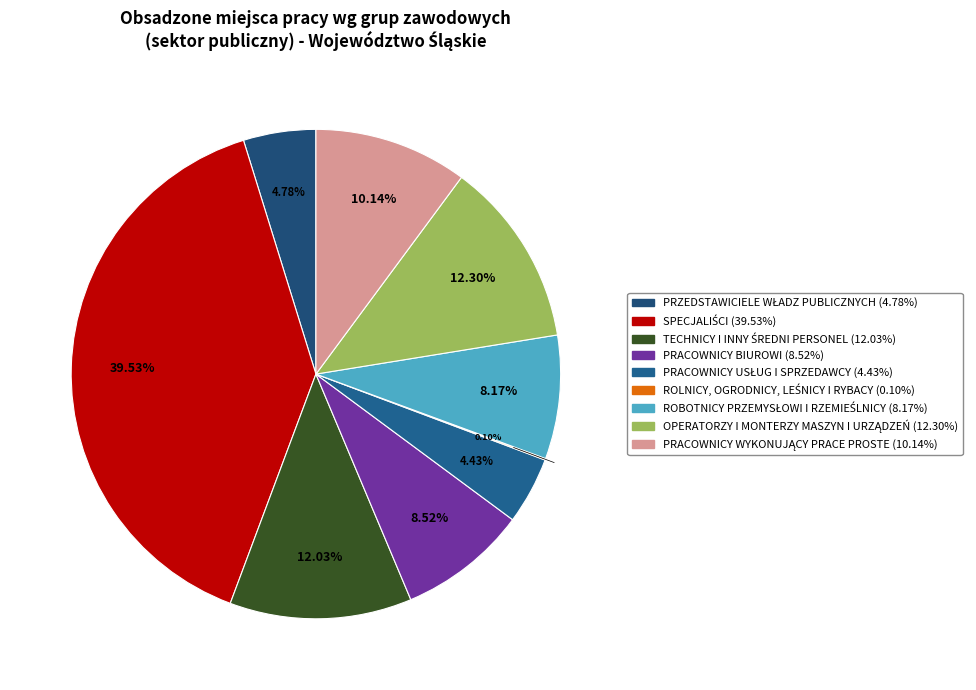

Is the sum of PRACOWNICY USŁUG I SPRZEDAWCY and TECHNICY I INNY ŚREDNI PERSONEL greater than half?

No